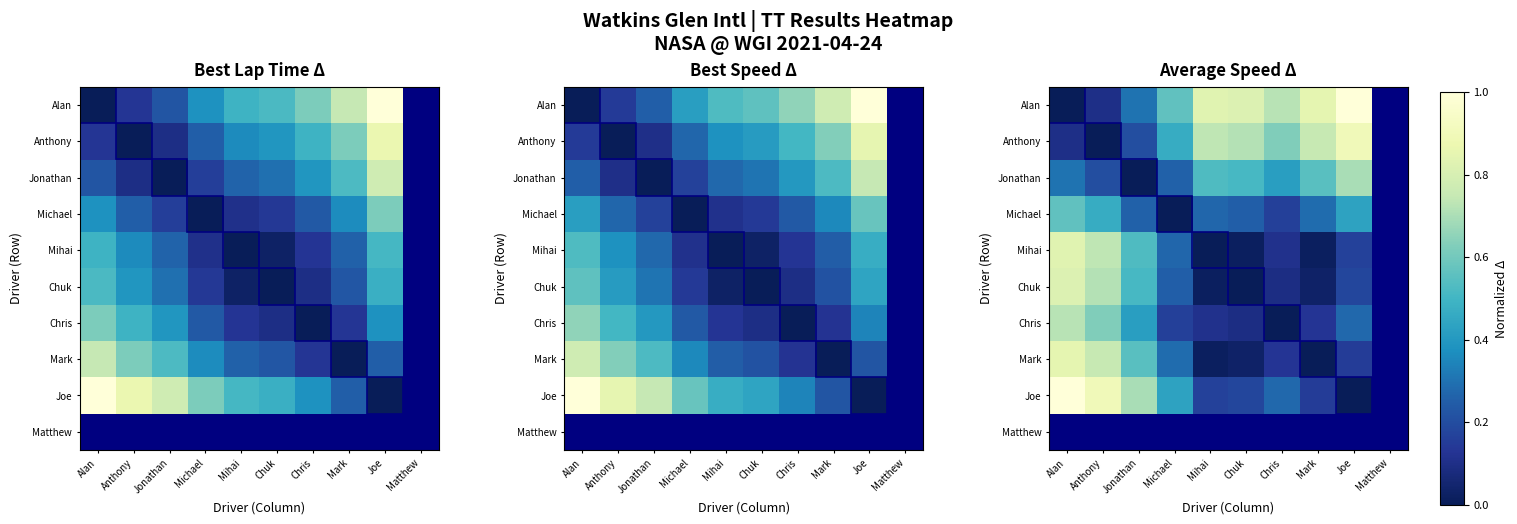

Is it true that Mark equals 0.3 at Mark?

False